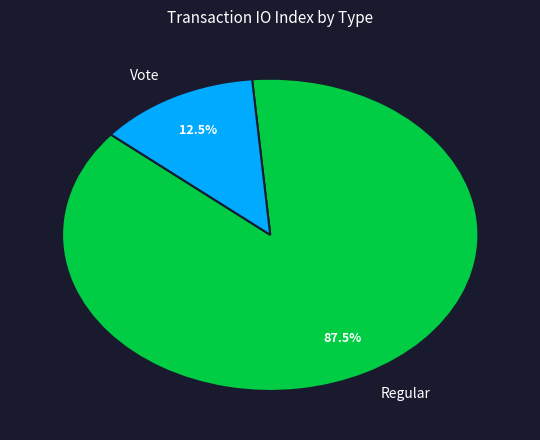

Is there any slice that represents more than half of the pie?

Yes